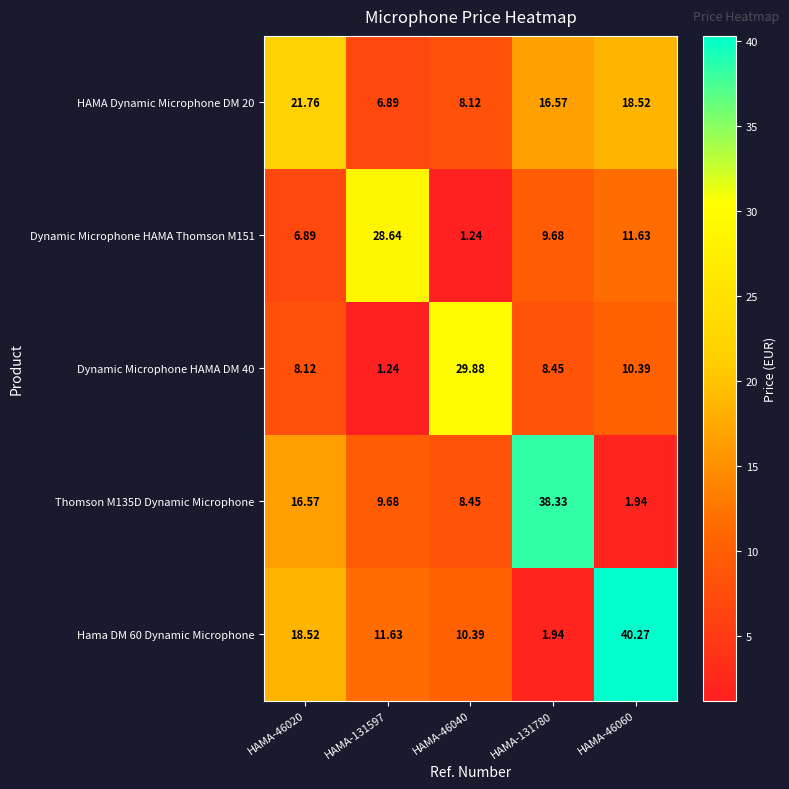

Rank the series at HAMA-46060 from highest to lowest value.

Hama DM 60 Dynamic Microphone, HAMA Dynamic Microphone DM 20, Dynamic Microphone HAMA Thomson M151, Dynamic Microphone HAMA DM 40, Thomson M135D Dynamic Microphone